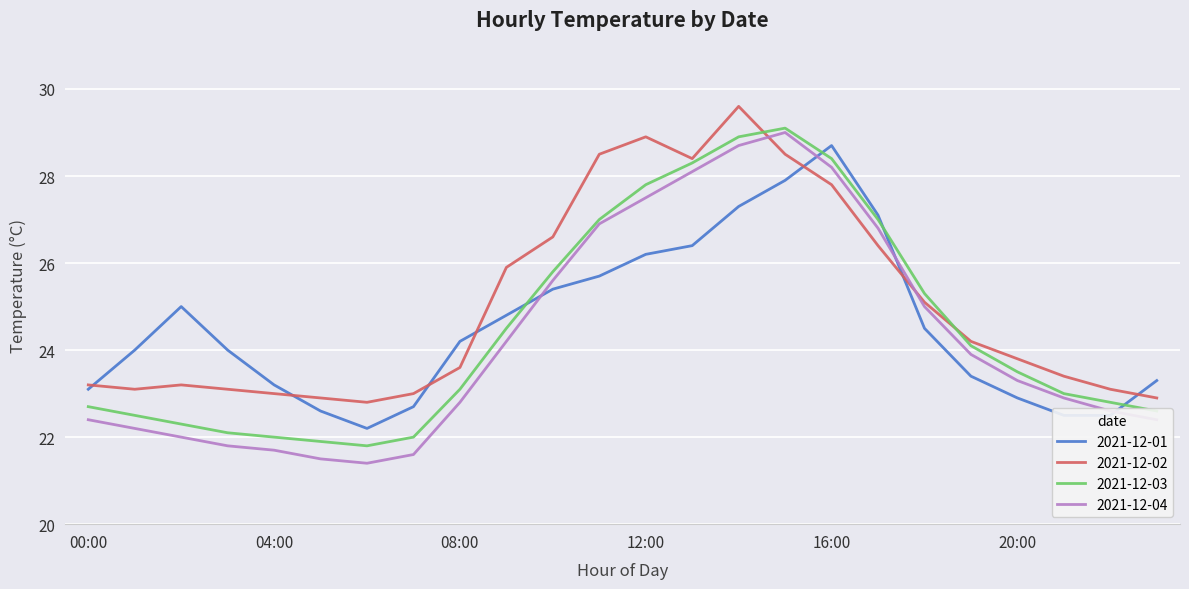

Which series has the largest total across all categories?

2021-12-02